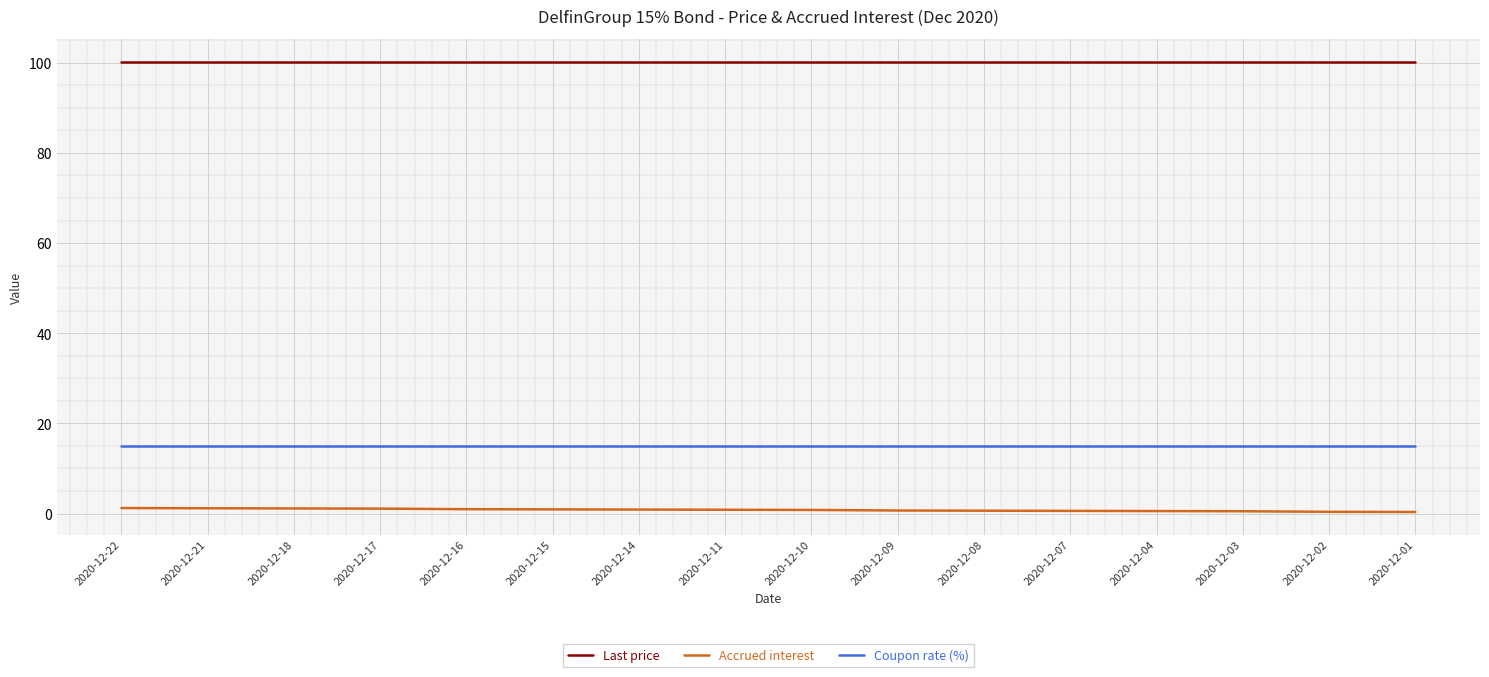

True or false: Accrued interest and Coupon rate (%) cross at least once.

False